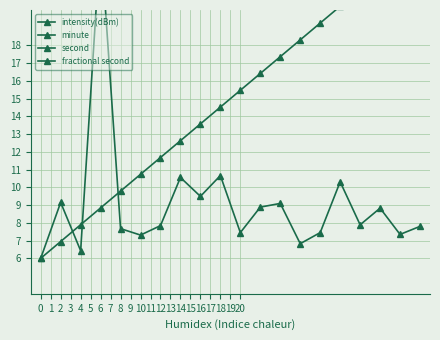

True or false: second and fractional second intersect in this chart.

False